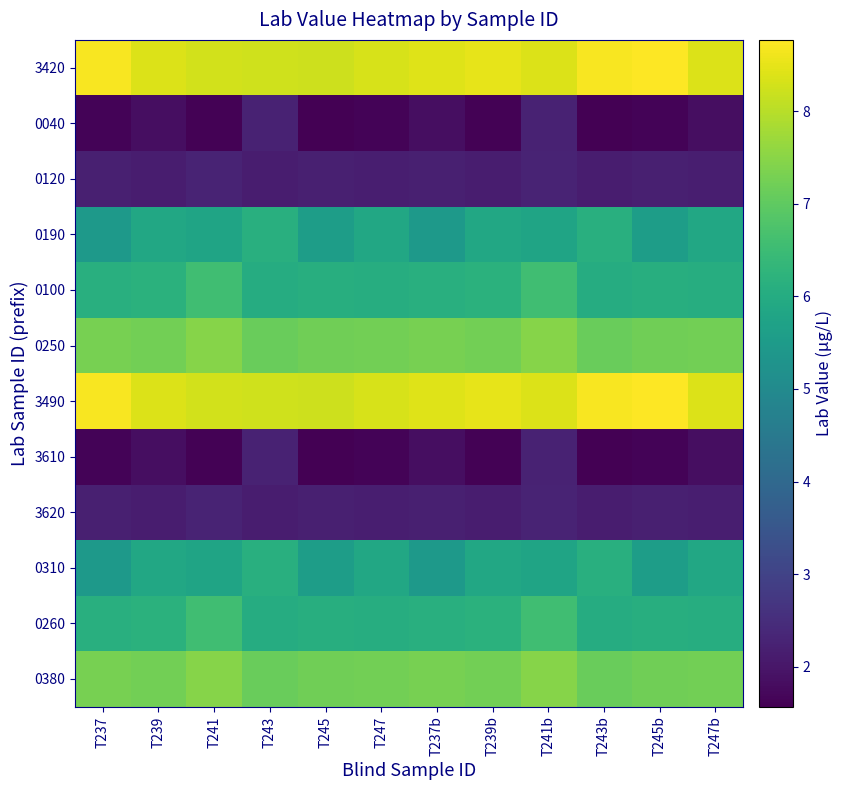

At how many categories does at least one series exceed 2?

12